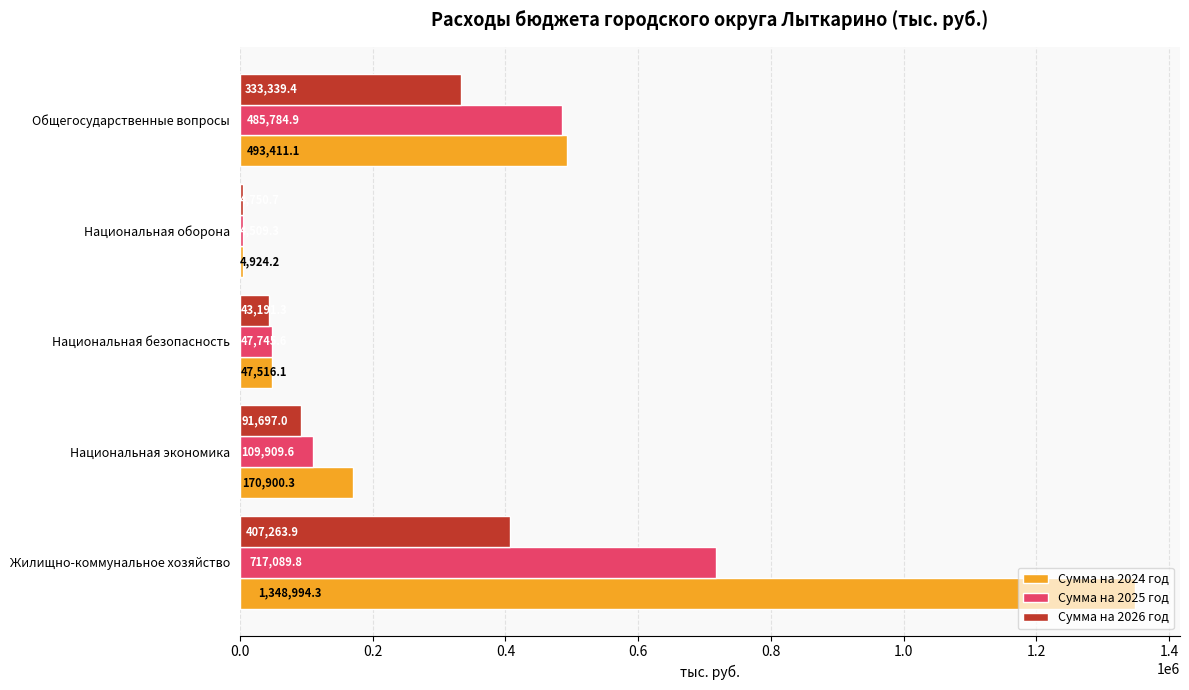

What is the average value of the Сумма на 2024 год series?

413149.2